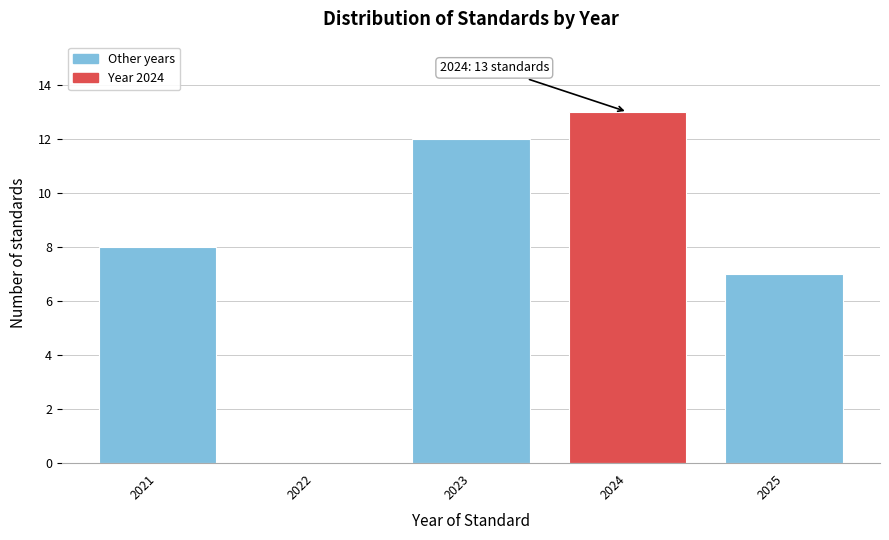

Reading left to right, extract all data points from this chart.

2021=8	2022=0	2023=12	2024=13	2025=7